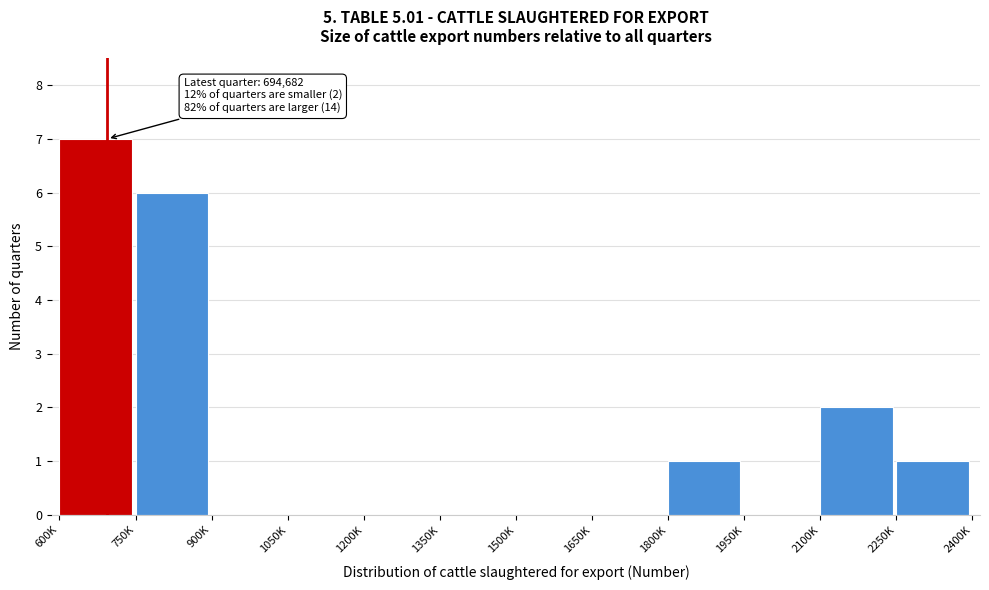

Reading right to left, extract all data points from this chart.

2250K=1	2100K=2	1950K=0	1800K=1	1650K=0	1500K=0	1350K=0	1200K=0	1050K=0	900K=0	750K=6	600K=7